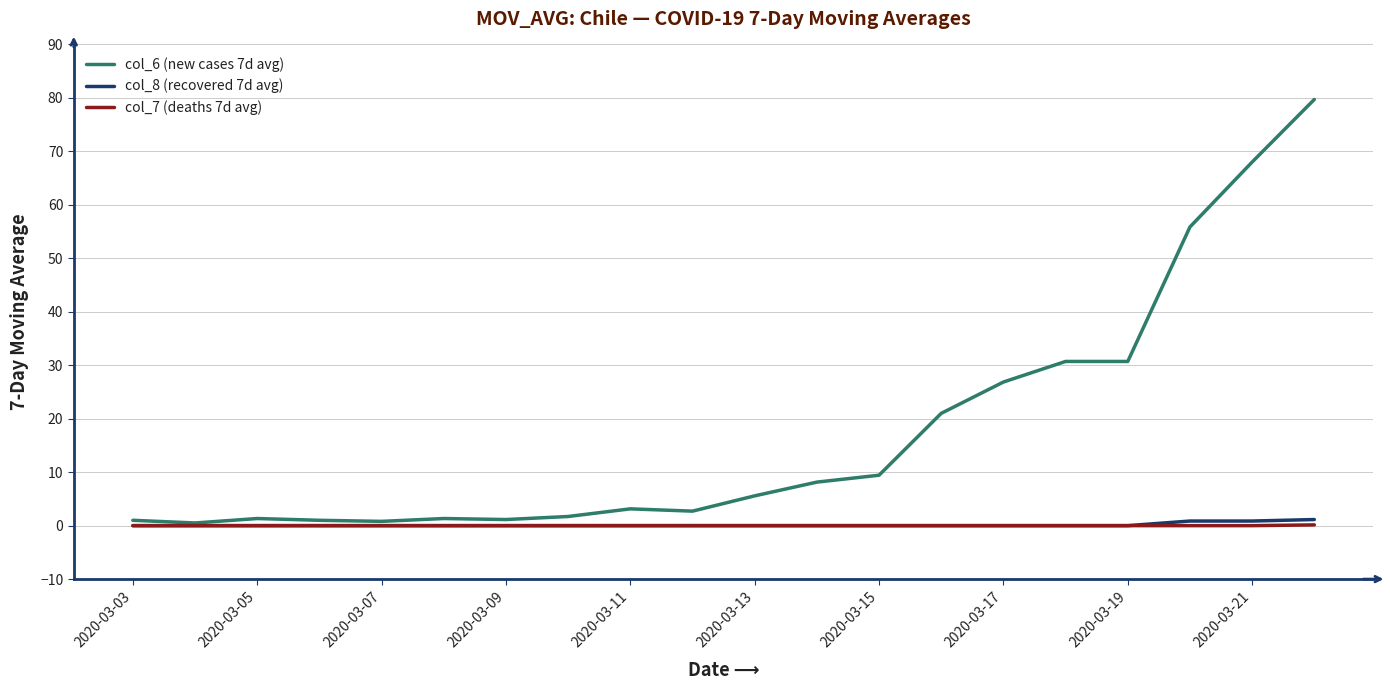

Which series has the largest total across all categories?

col_6 (new cases 7d avg)